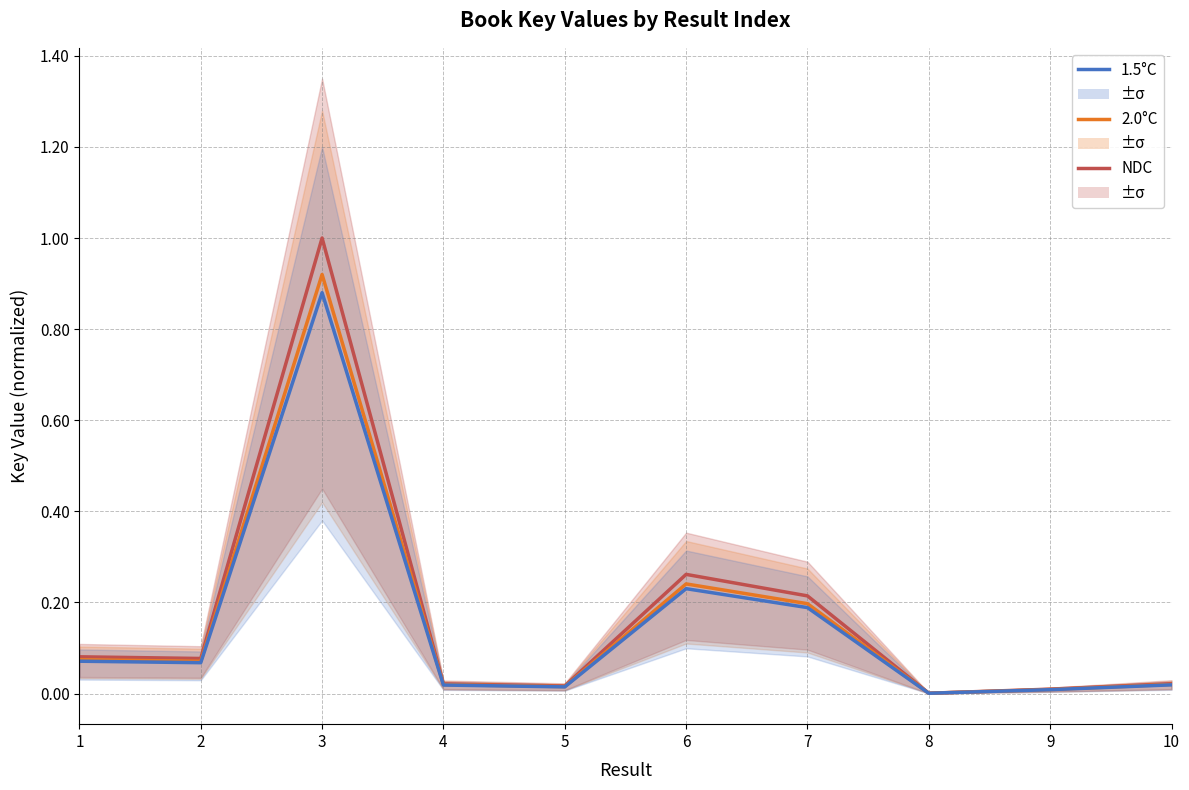

Which series has the widest spread of values?

NDC